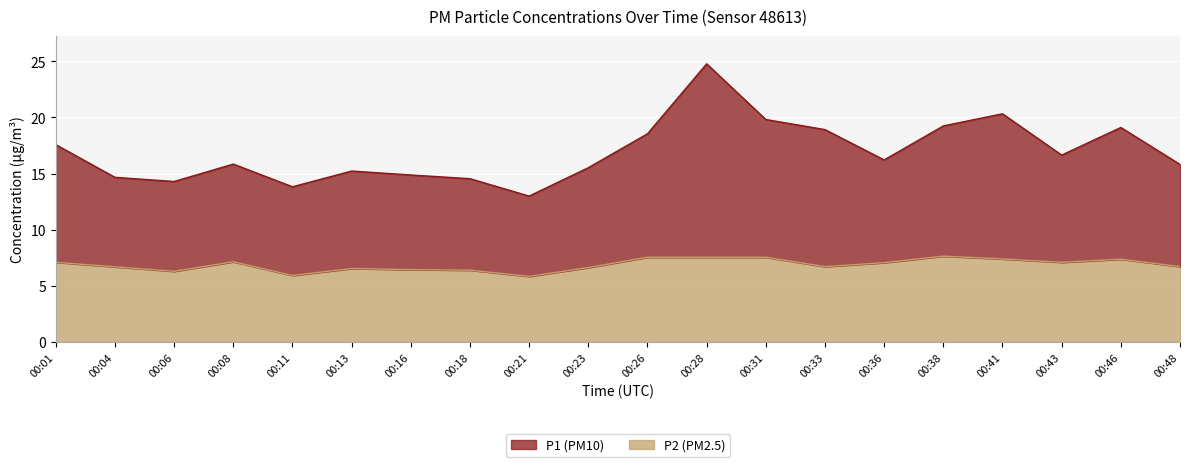

True or false: P1 and P2 intersect in this chart.

False